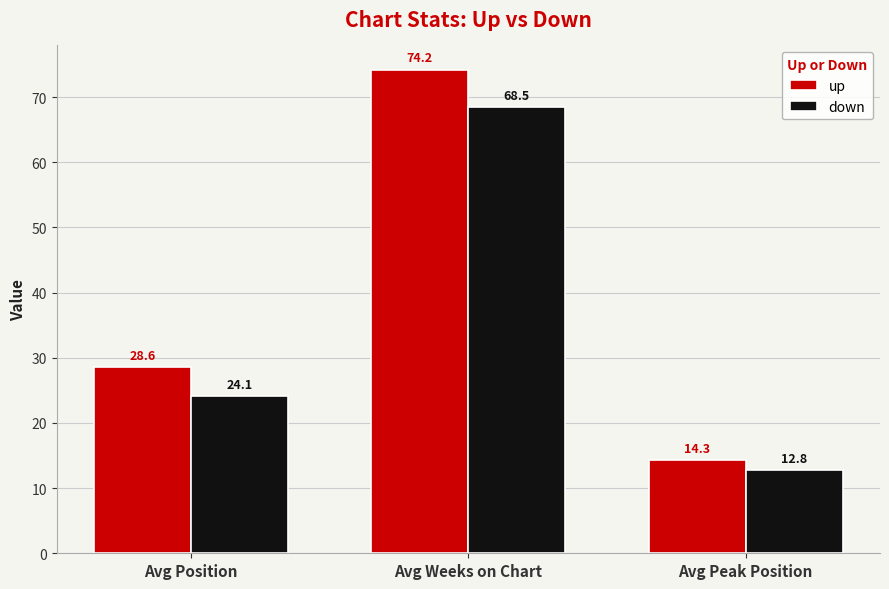

Are the bars grouped side by side (vs. stacked)?

Yes